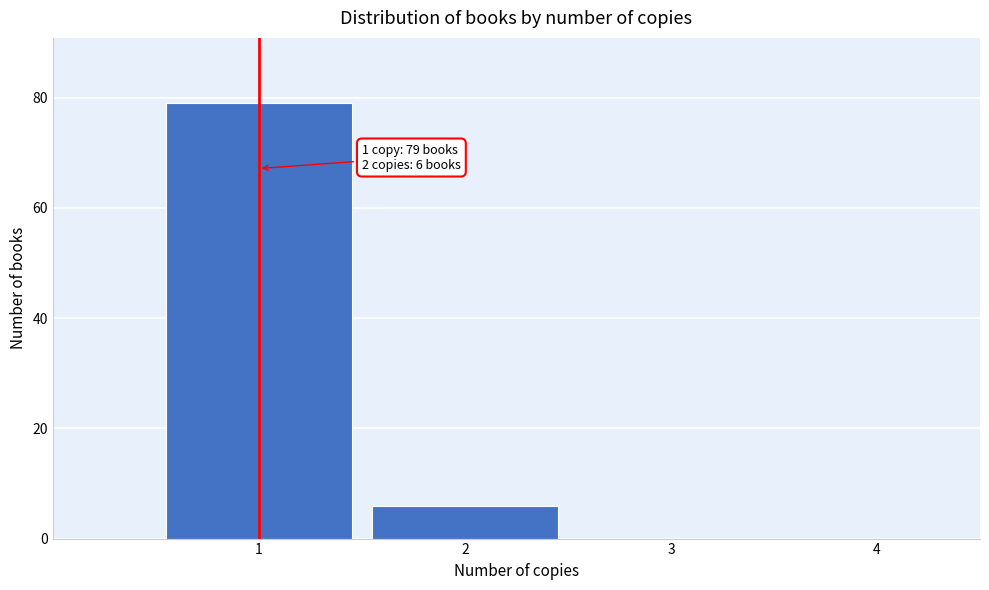

Over which range of the x-axis is the bar tallest?

0.5 to 1.5